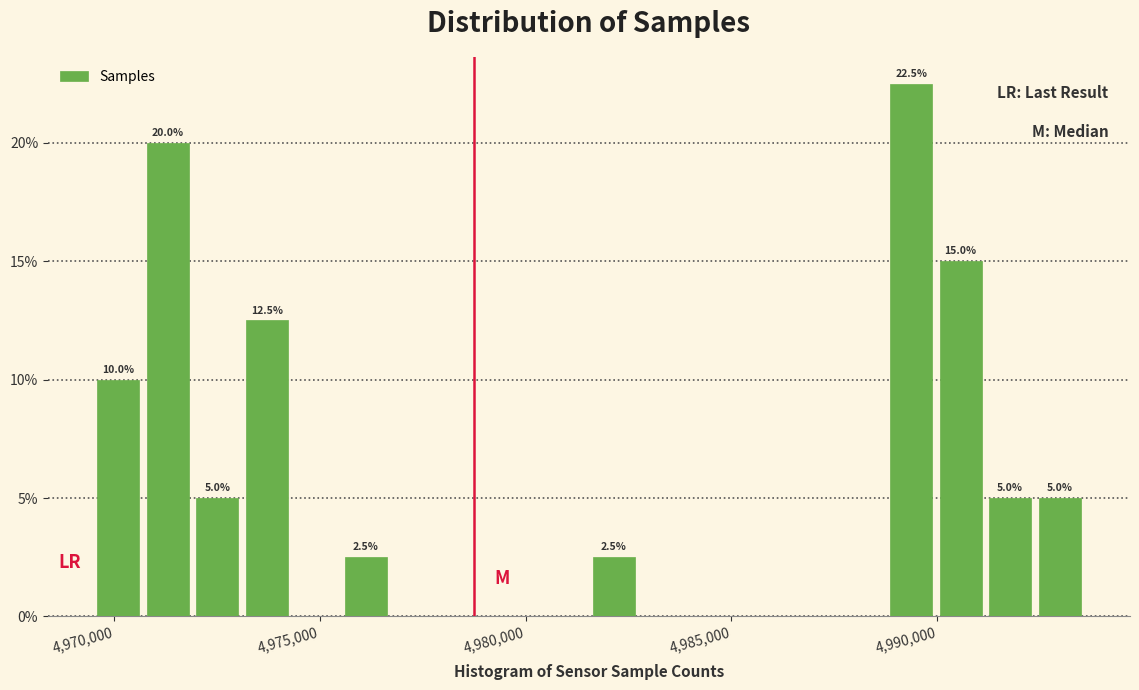

Around what value on the x-axis is the tallest bar? Give the approximate position of its centre, as read against the axis.

4989500